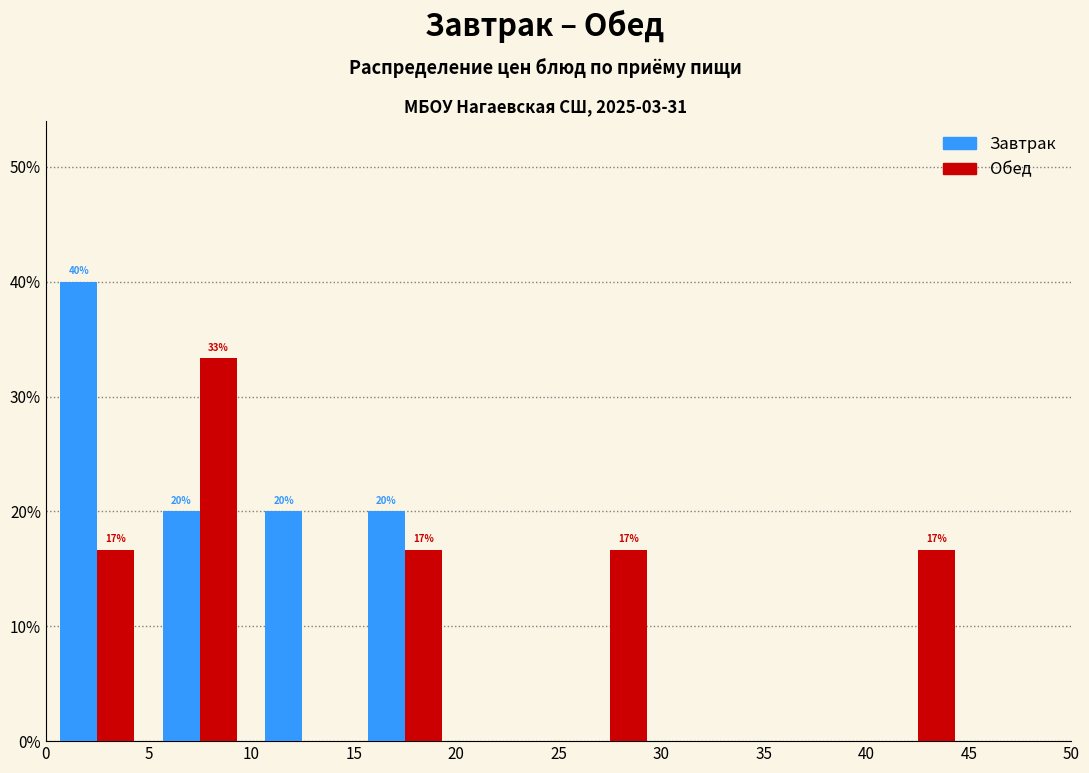

In the Завтрак series, which range on the x-axis has the tallest bar?

0 to 5